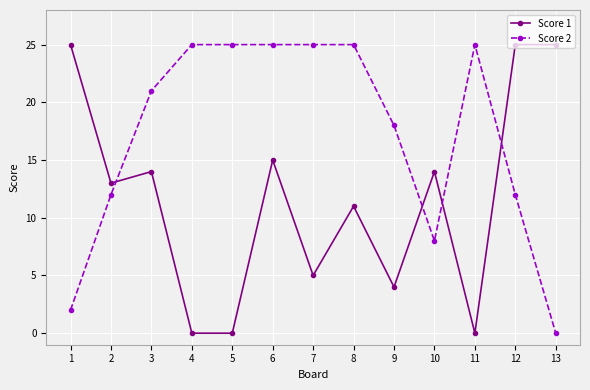

At which category is the sum across all series the highest?

6